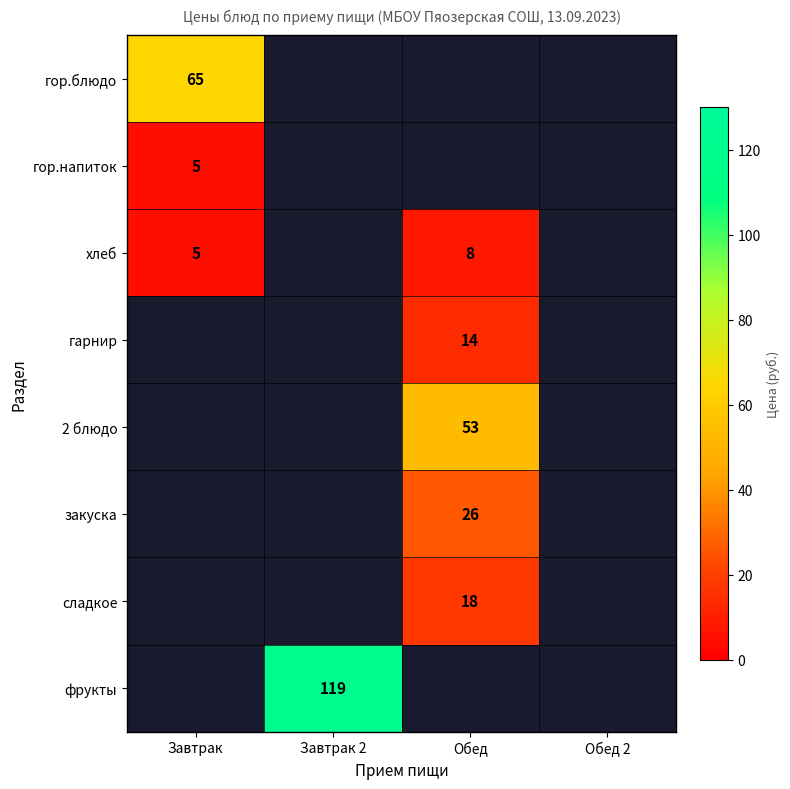

At which category is the sum across all series the highest?

Завтрак 2